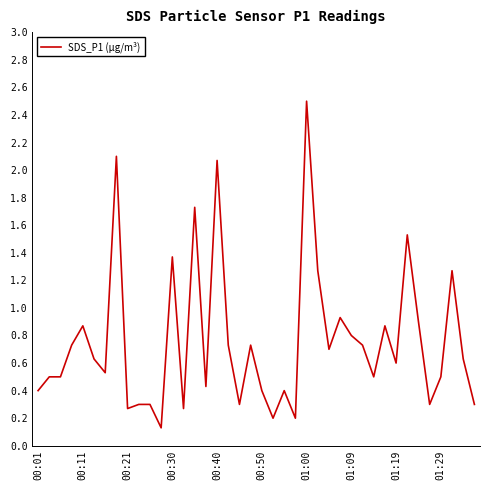

What is the difference between the maximum and minimum values?

2.4